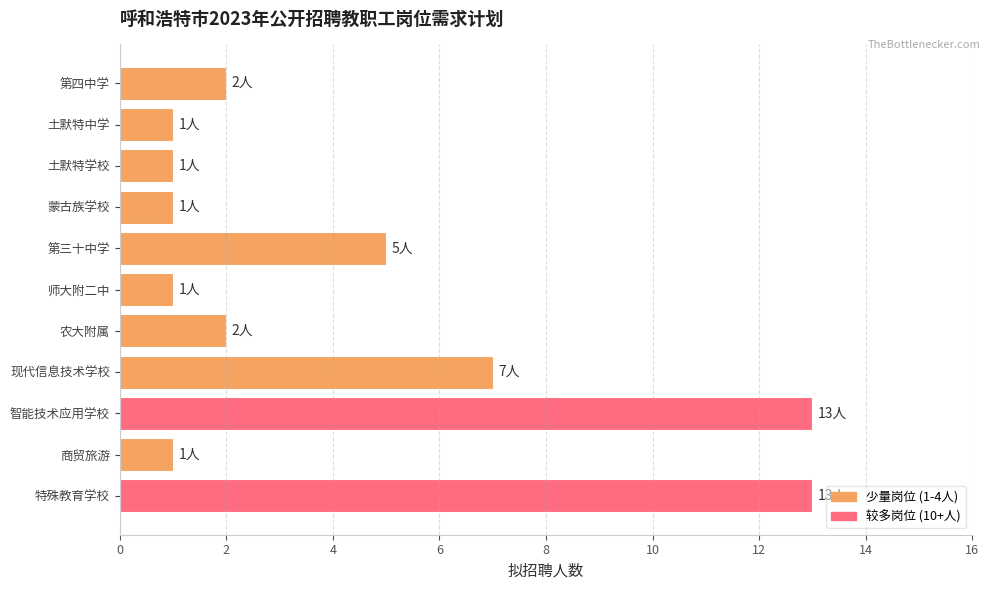

What is the change in value from 土默特学校 to 特殊教育学校?

+12